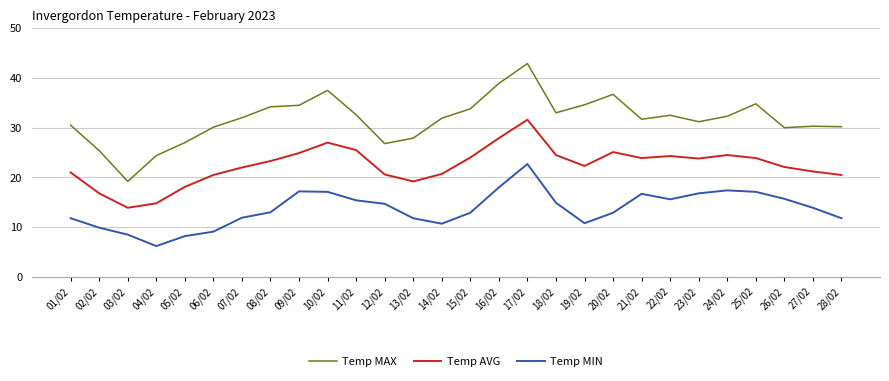

What position from the left is 12/02?

12